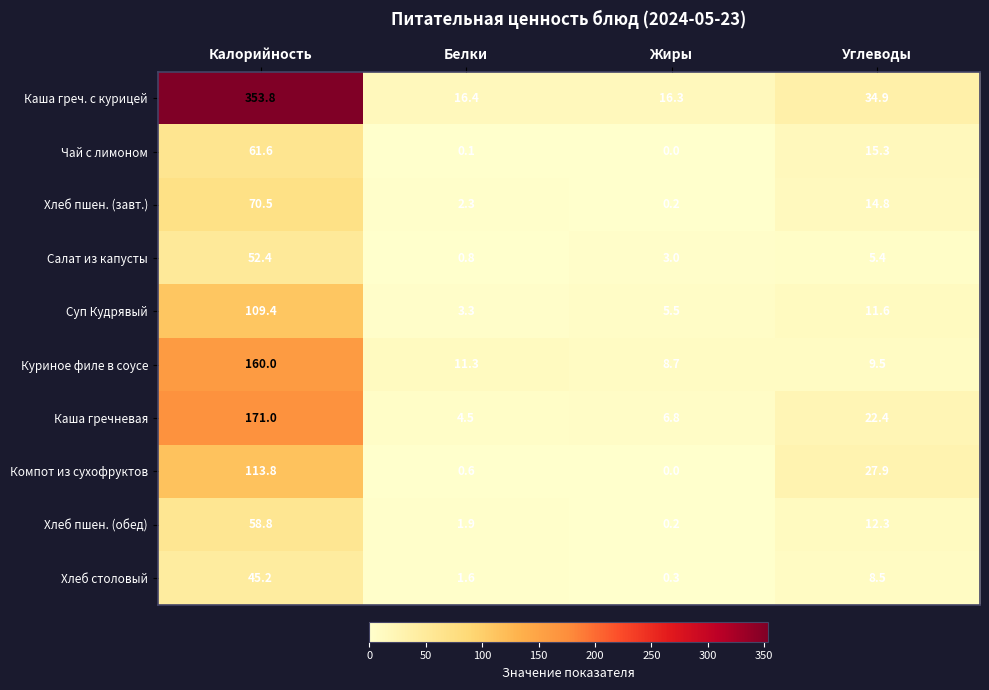

Which category has the lowest value across all series?

Жиры